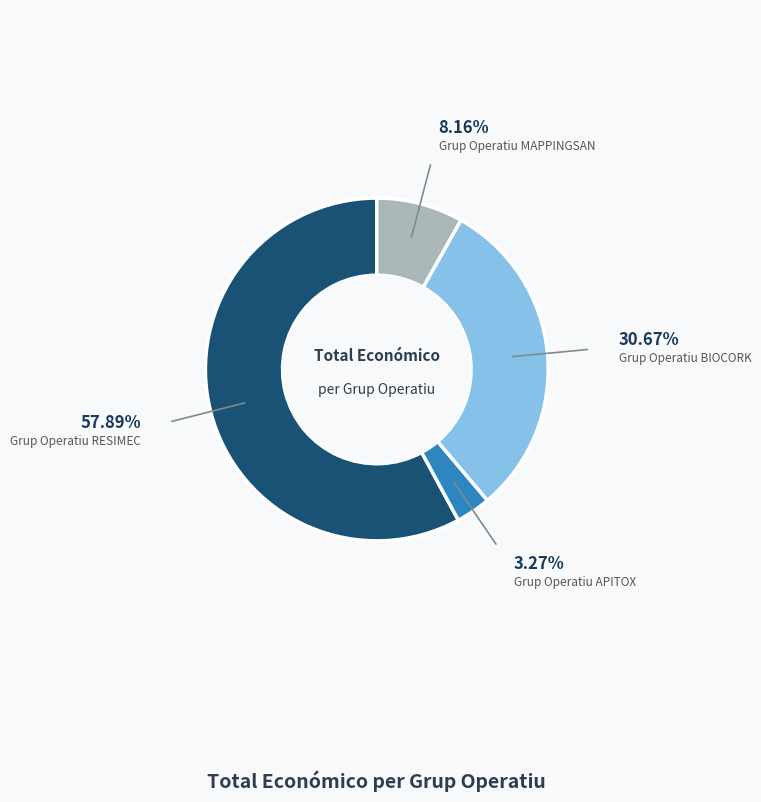

Is there any slice that represents more than half of the pie?

Yes